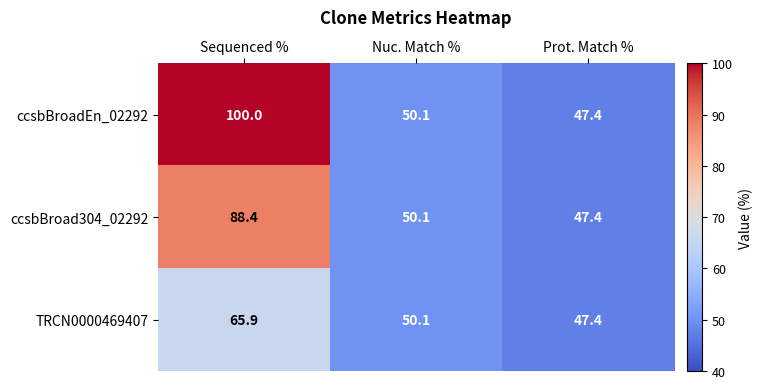

How many data points in TRCN0000469407 are less than 50?

1